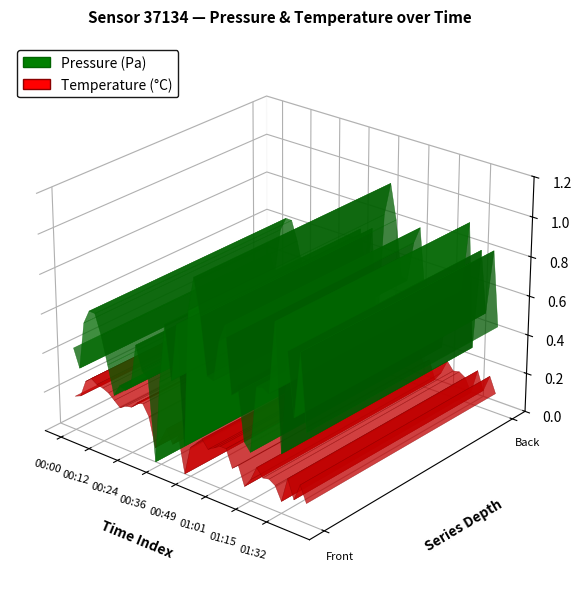

Reading left to right, transcribe all the data shown in this chart.

pressure: 00:00=100953.1	00:02=100947.1	00:05=100962.8	00:07=100967.4	00:09=100967.3	00:12=100960.8	00:14=100951.8	00:17=100942.5	00:19=100946.4	00:22=100945.7	00:24=100948.1	00:26=100962.0	00:29=100954.3	00:31=100952.5	00:34=100925.7	00:36=100952.9	00:39=100972.2	00:41=100954.9	00:44=100973.7	00:46=100935.0	00:49=100979.6	00:51=100990.6	00:54=100979.1	00:56=100960.8	00:59=100960.0	01:01=100973.4	01:04=100979.1	01:07=100957.7	01:10=100961.4	01:13=100944.1	01:15=100941.5	01:18=100963.2	01:21=100963.8	01:23=100962.6	01:29=100985.9	01:32=100944.9	01:34=100978.2	01:37=100958.0	01:39=100979.3	01:42=100954.8
temperature: 00:00=12.8	00:02=12.8	00:05=13.0	00:07=13.0	00:09=13.0	00:12=13.0	00:14=13.0	00:17=12.9	00:19=12.9	00:22=12.9	00:24=12.9	00:26=13.0	00:29=13.0	00:31=12.9	00:34=12.7	00:36=12.8	00:39=12.9	00:41=12.8	00:44=12.8	00:46=12.6	00:49=12.8	00:51=12.8	00:54=12.9	00:56=12.8	00:59=12.9	01:01=12.9	01:04=12.9	01:07=12.8	01:10=12.8	01:13=12.7	01:15=12.7	01:18=12.8	01:21=12.8	01:23=12.8	01:29=12.8	01:32=12.7	01:34=12.8	01:37=12.7	01:39=12.8	01:42=12.7